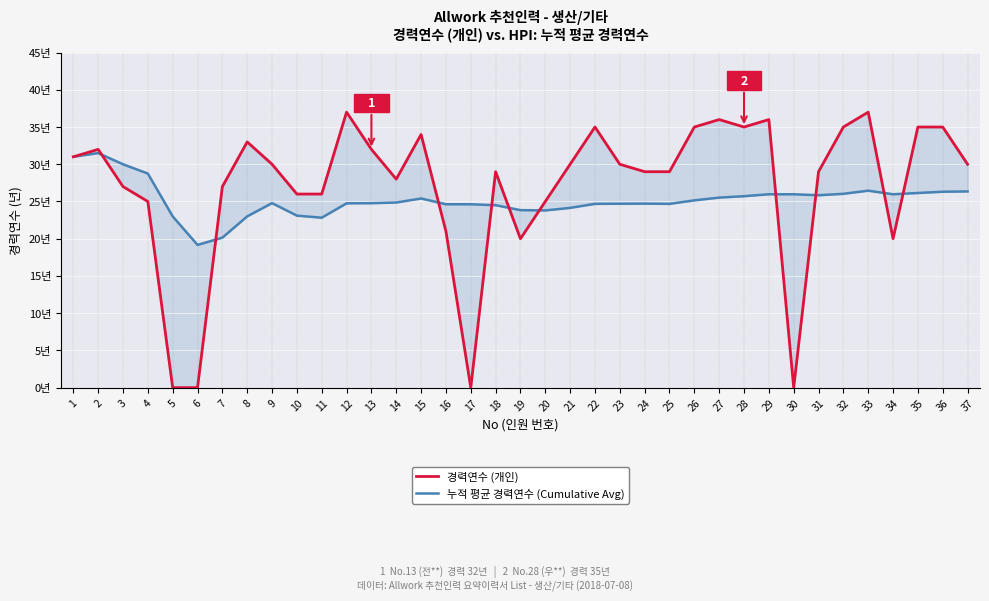

True or false: 경력연수 (개인) and 누적 평균 경력연수 (Cumulative Avg) intersect in this chart.

True